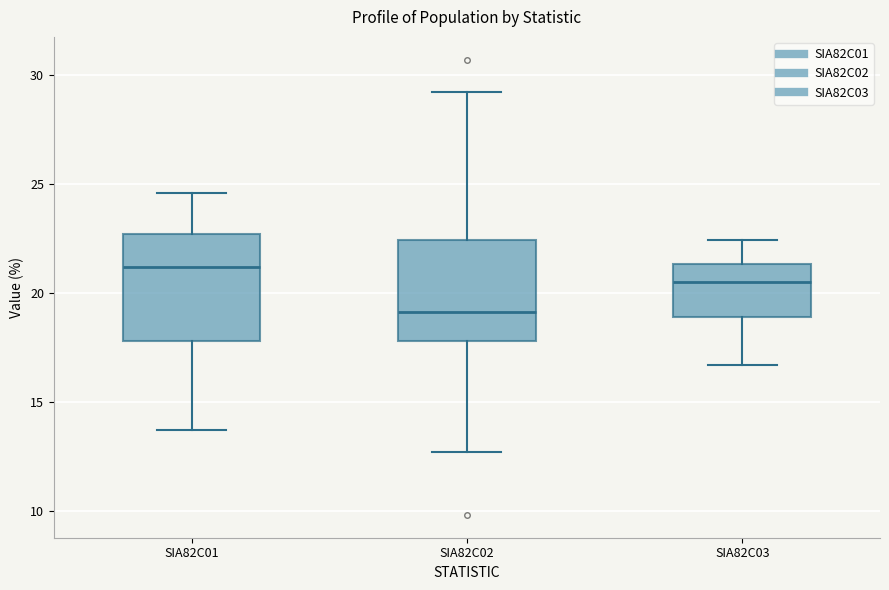

Where is the lower edge of the box for SIA82C01 on the y-axis? The values are not printed on the chart, so give them approximately, as read against the axis.

18.0